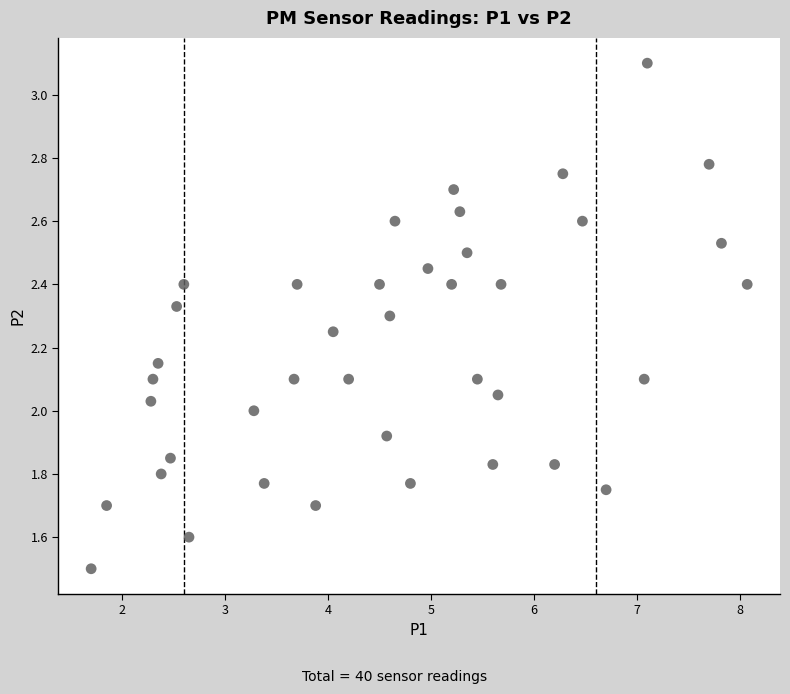

What is the range of X values (max minus min)?

6.4